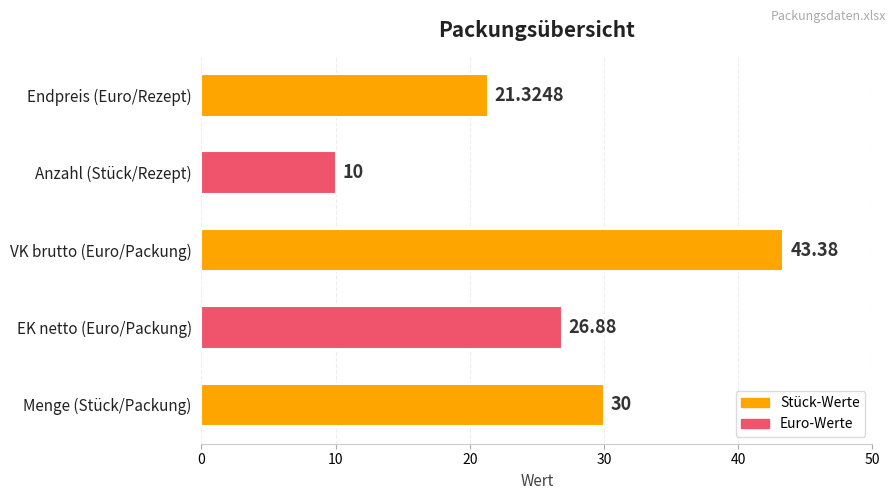

What is the difference between the values at Anzahl (Stück/Rezept) and Menge (Stück/Packung)?

20.0